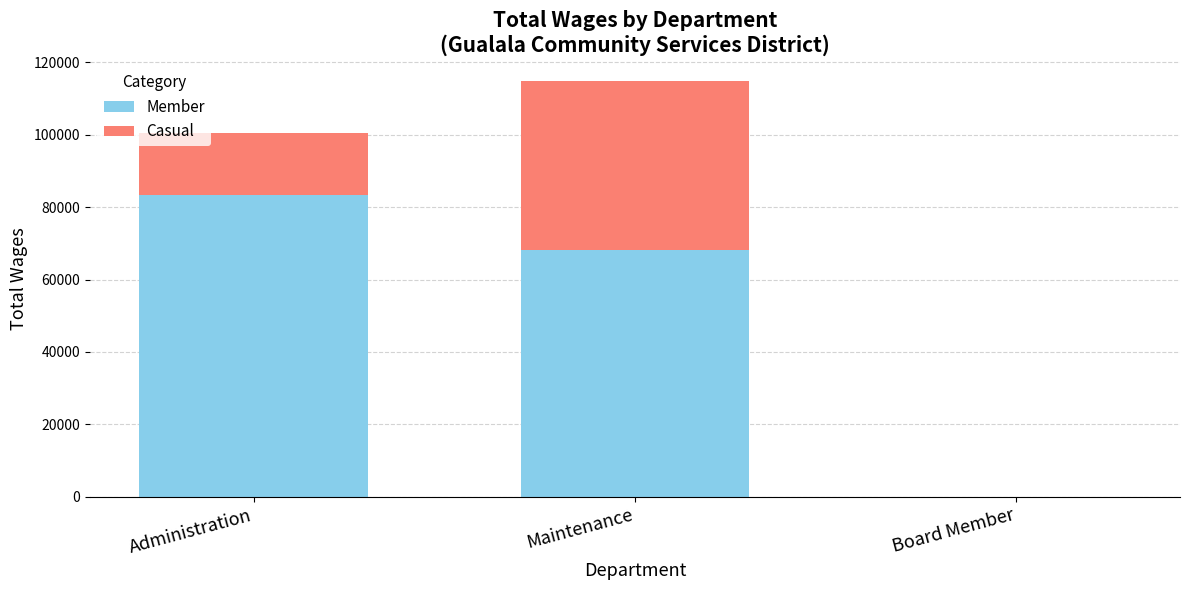

Are the bars grouped side by side (vs. stacked)?

No